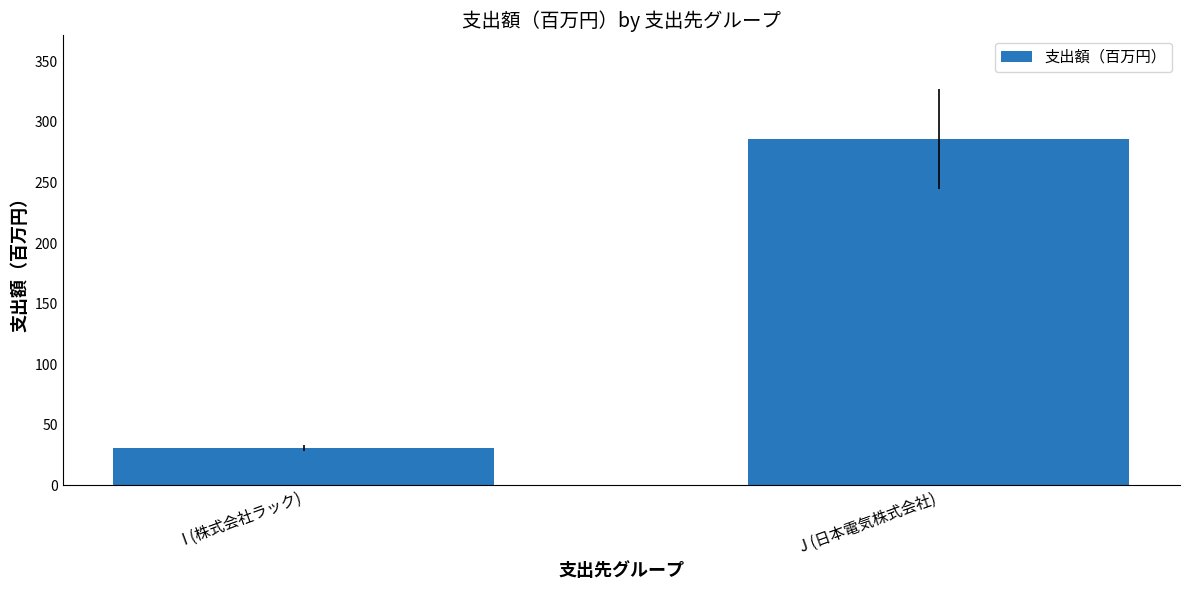

Are the bars horizontal?

No